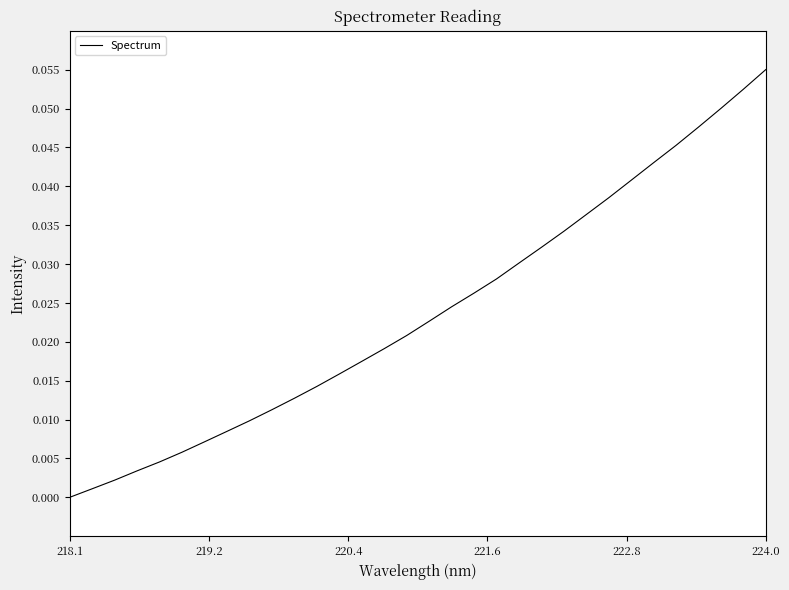

Reading left to right, what are all the values shown in this chart?

0.0	0.0	0.0	0.0	0.0	0.0	0.0	0.0	0.0	0.0	0.0	0.0	0.0	0.0	0.0	0.0	0.0	0.0	0.0	0.0	0.0	0.0	0.0	0.0	0.0	0.0	0.0	0.0	0.0	0.1	0.1	0.1